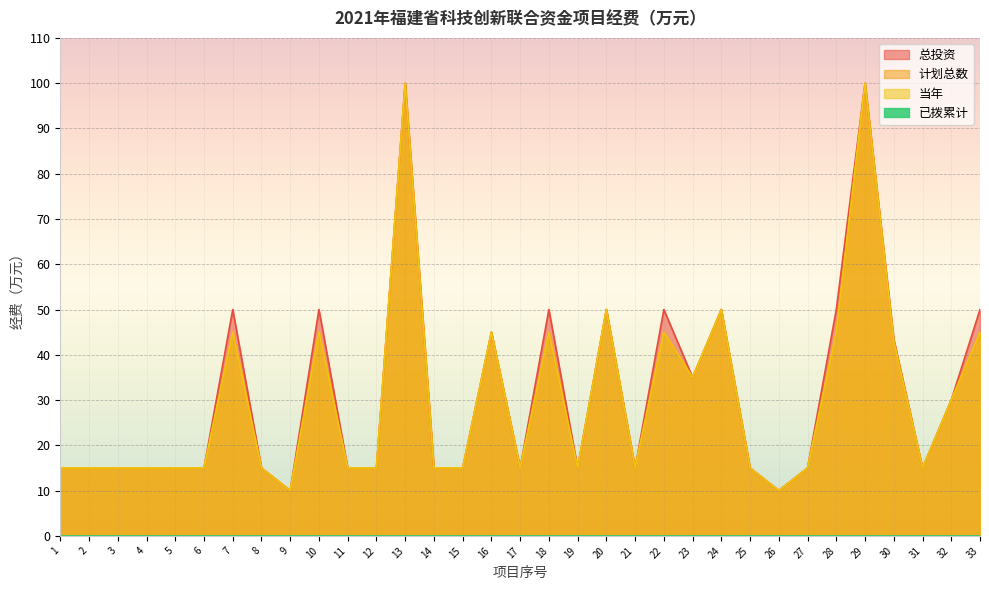

At which label is 总投资 closest to 55?

7